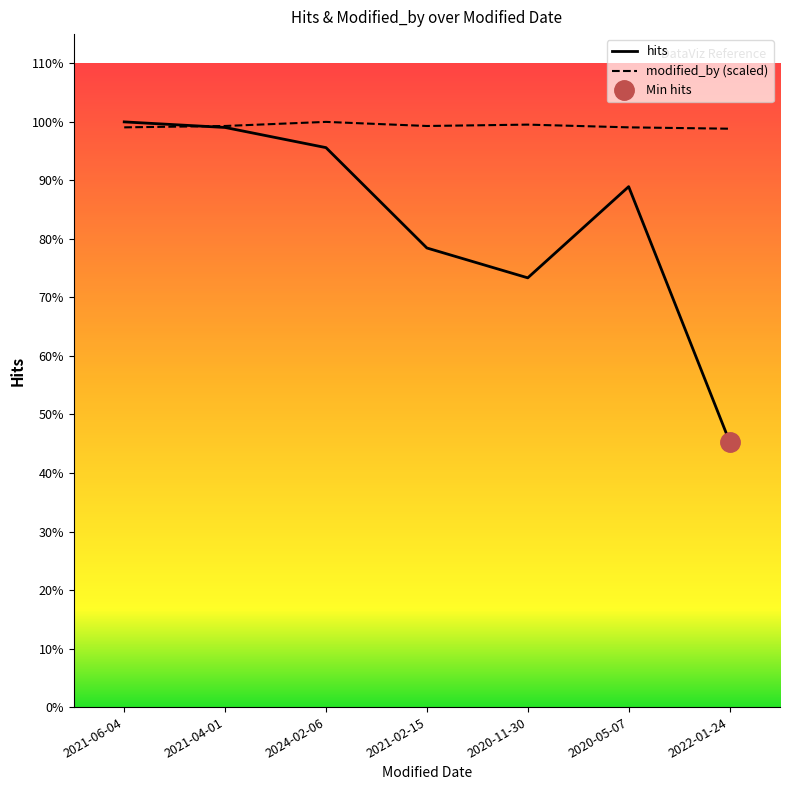

Which series ends up on top after the final intersection of hits and modified_by (scaled)?

modified_by (scaled)